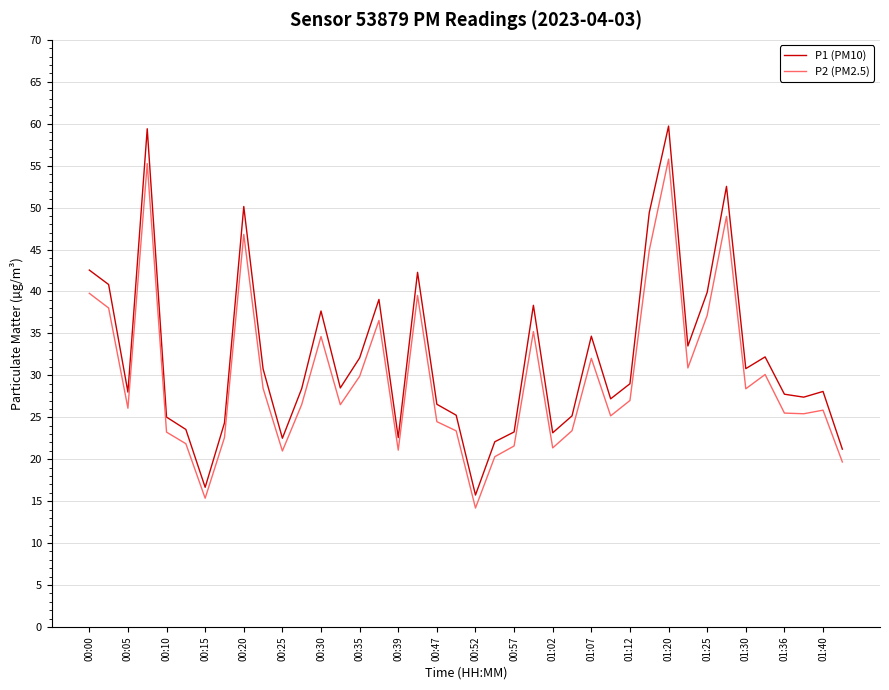

Which series has the largest range (max minus min)?

P1 (PM10)